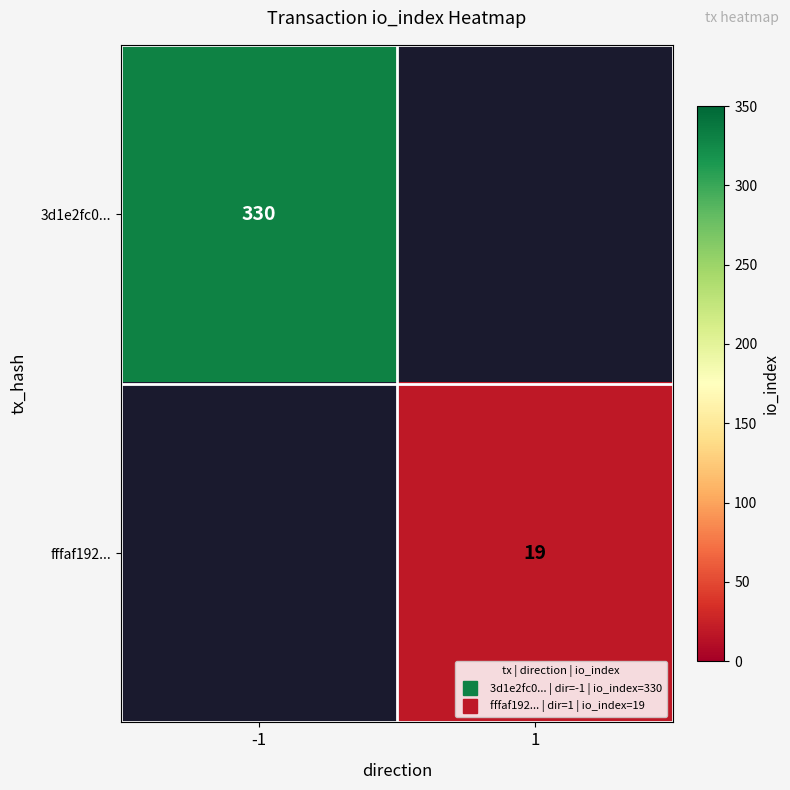

What is the maximum value for 3d1e2fc0...?

330.0